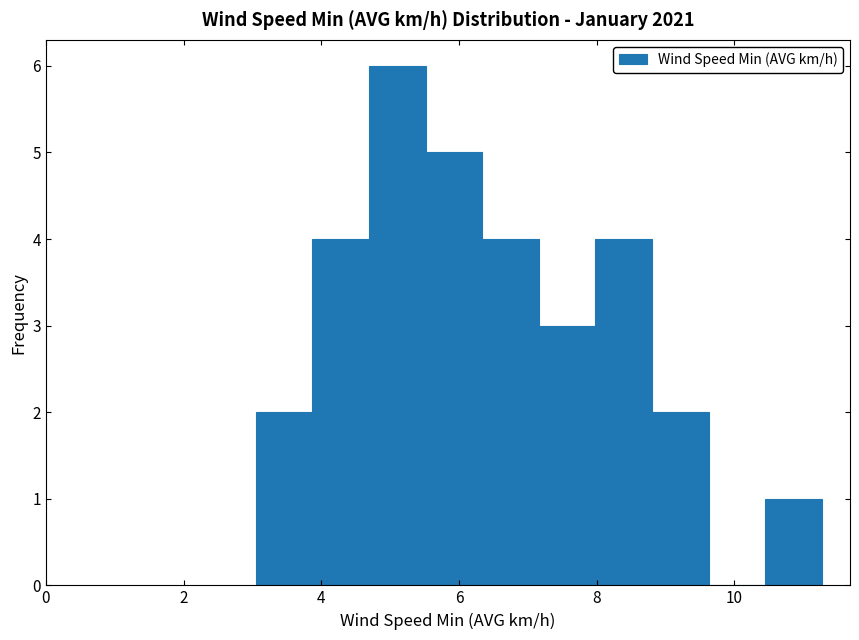

Reading left to right, transcribe this chart: for each bar, give the range it covers on the x-axis and its height. Neither the bar edges nor the heights are printed on the chart, so give them approximately, as read against the axes.

3.0 to 3.8: 2
3.8 to 4.6: 4
4.6 to 5.6: 6
5.6 to 6.4: 5
6.4 to 7.2: 4
7.2 to 8.0: 3
8.0 to 8.8: 4
8.8 to 9.6: 2
9.6 to 10.4: 0
10.4 to 11.2: 1